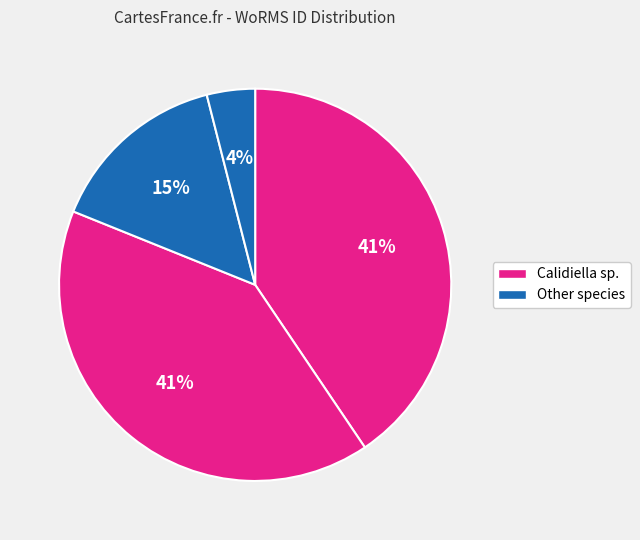

How many segments does this pie chart have?

4